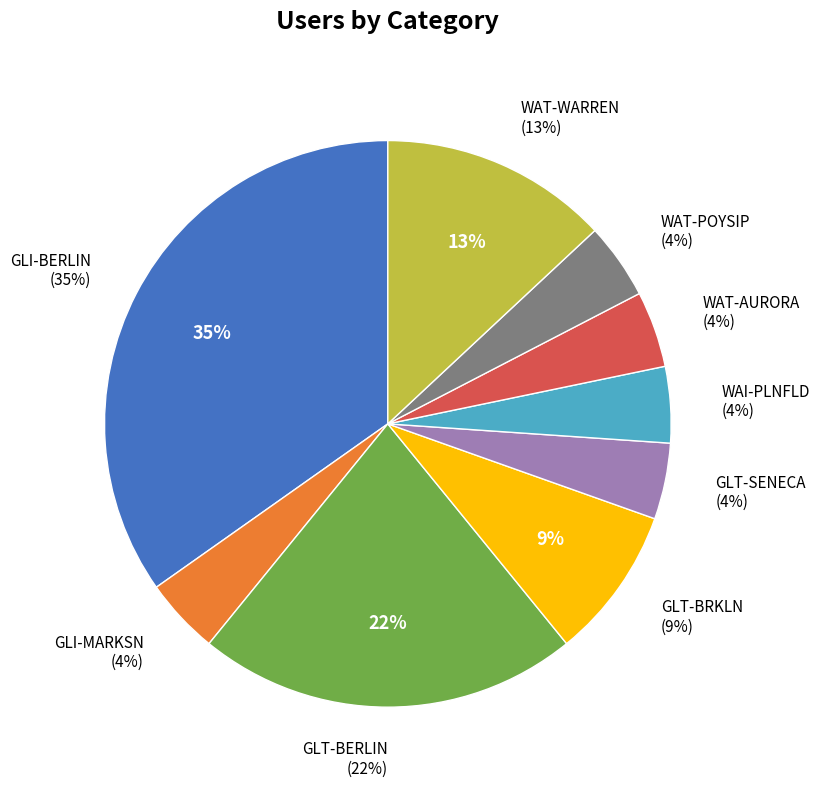

What is the ratio of the value at GLI-MARKSN to the value at WAI-PLNFLD?

1.0